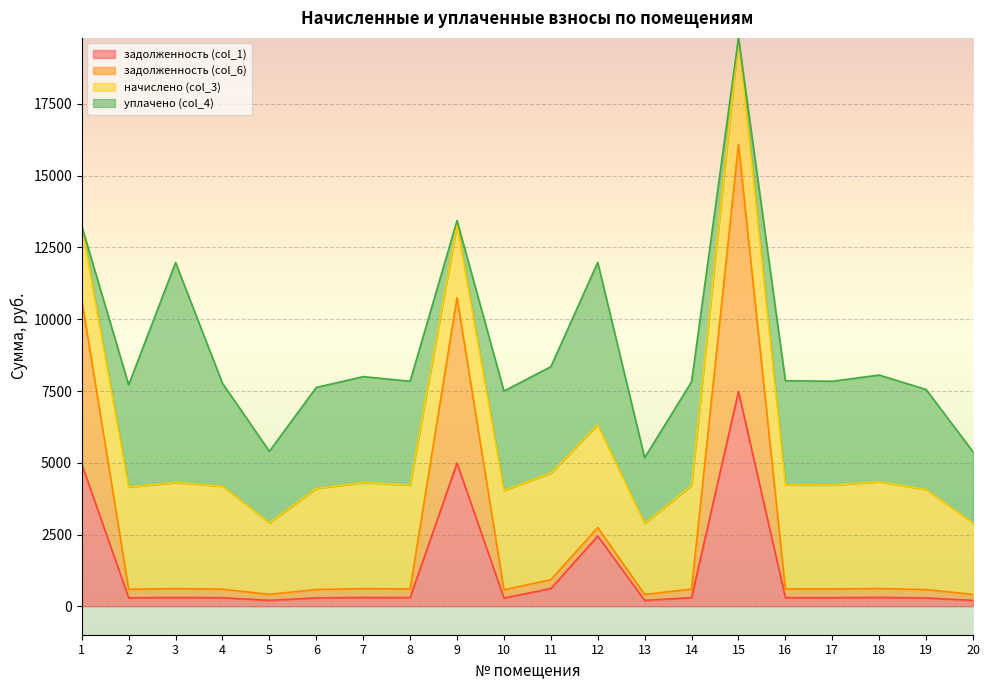

Is it true that задолженность (col_6) equals 415.4 at 5?

True